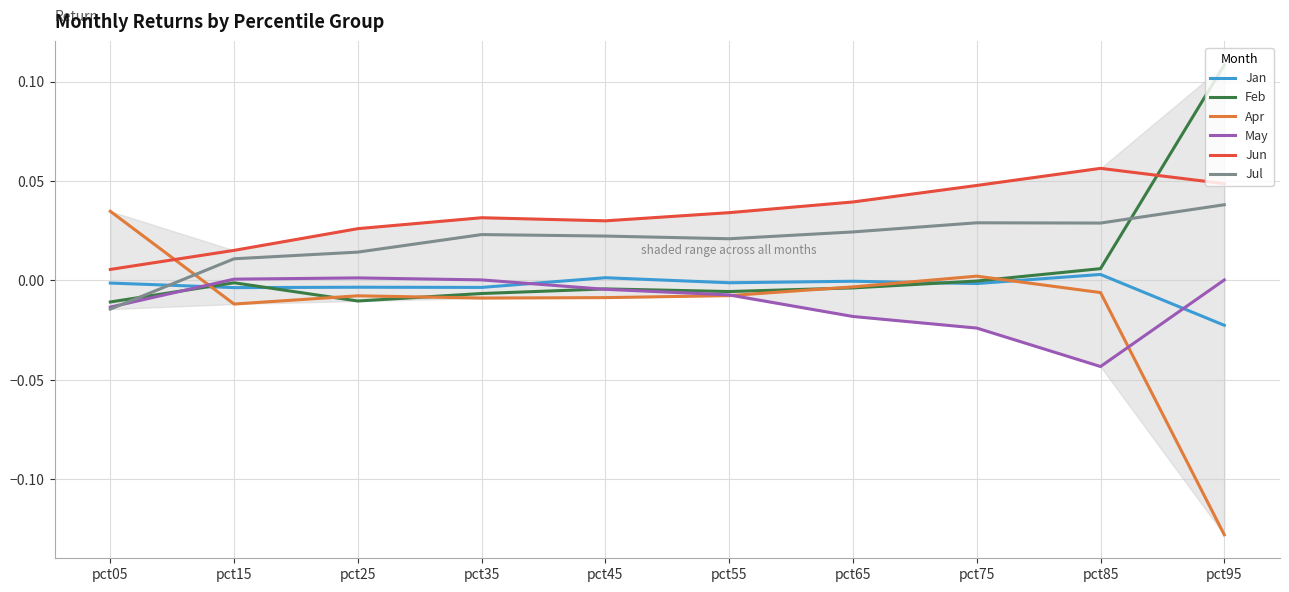

After their last crossing, which series has the higher values: Jan or May?

May